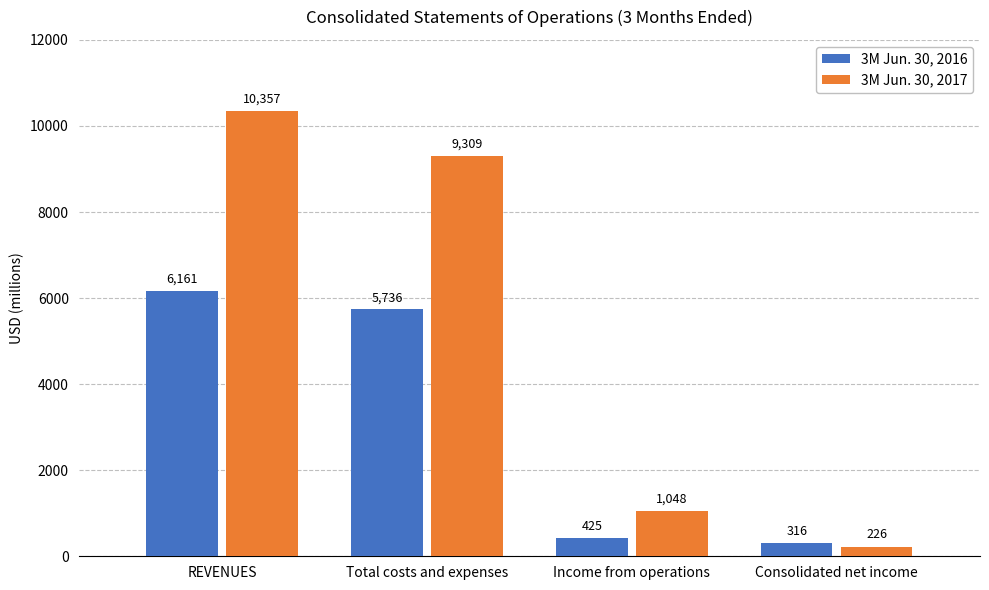

Which label corresponds to the largest value in the chart?

REVENUES